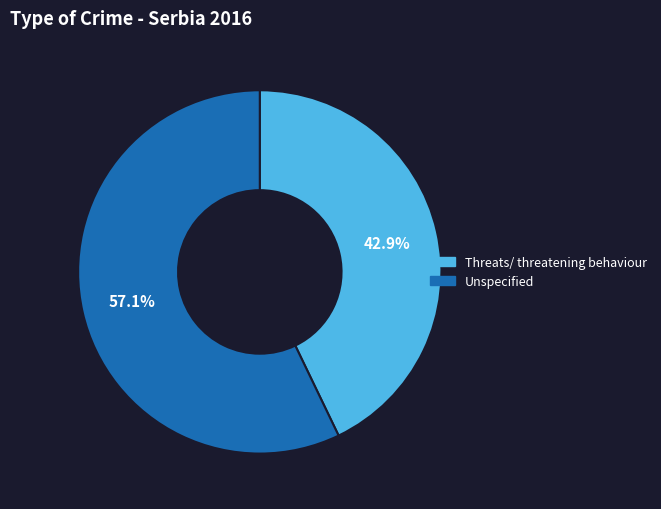

What is the smallest slice in the pie chart?

Threats/ threatening behaviour